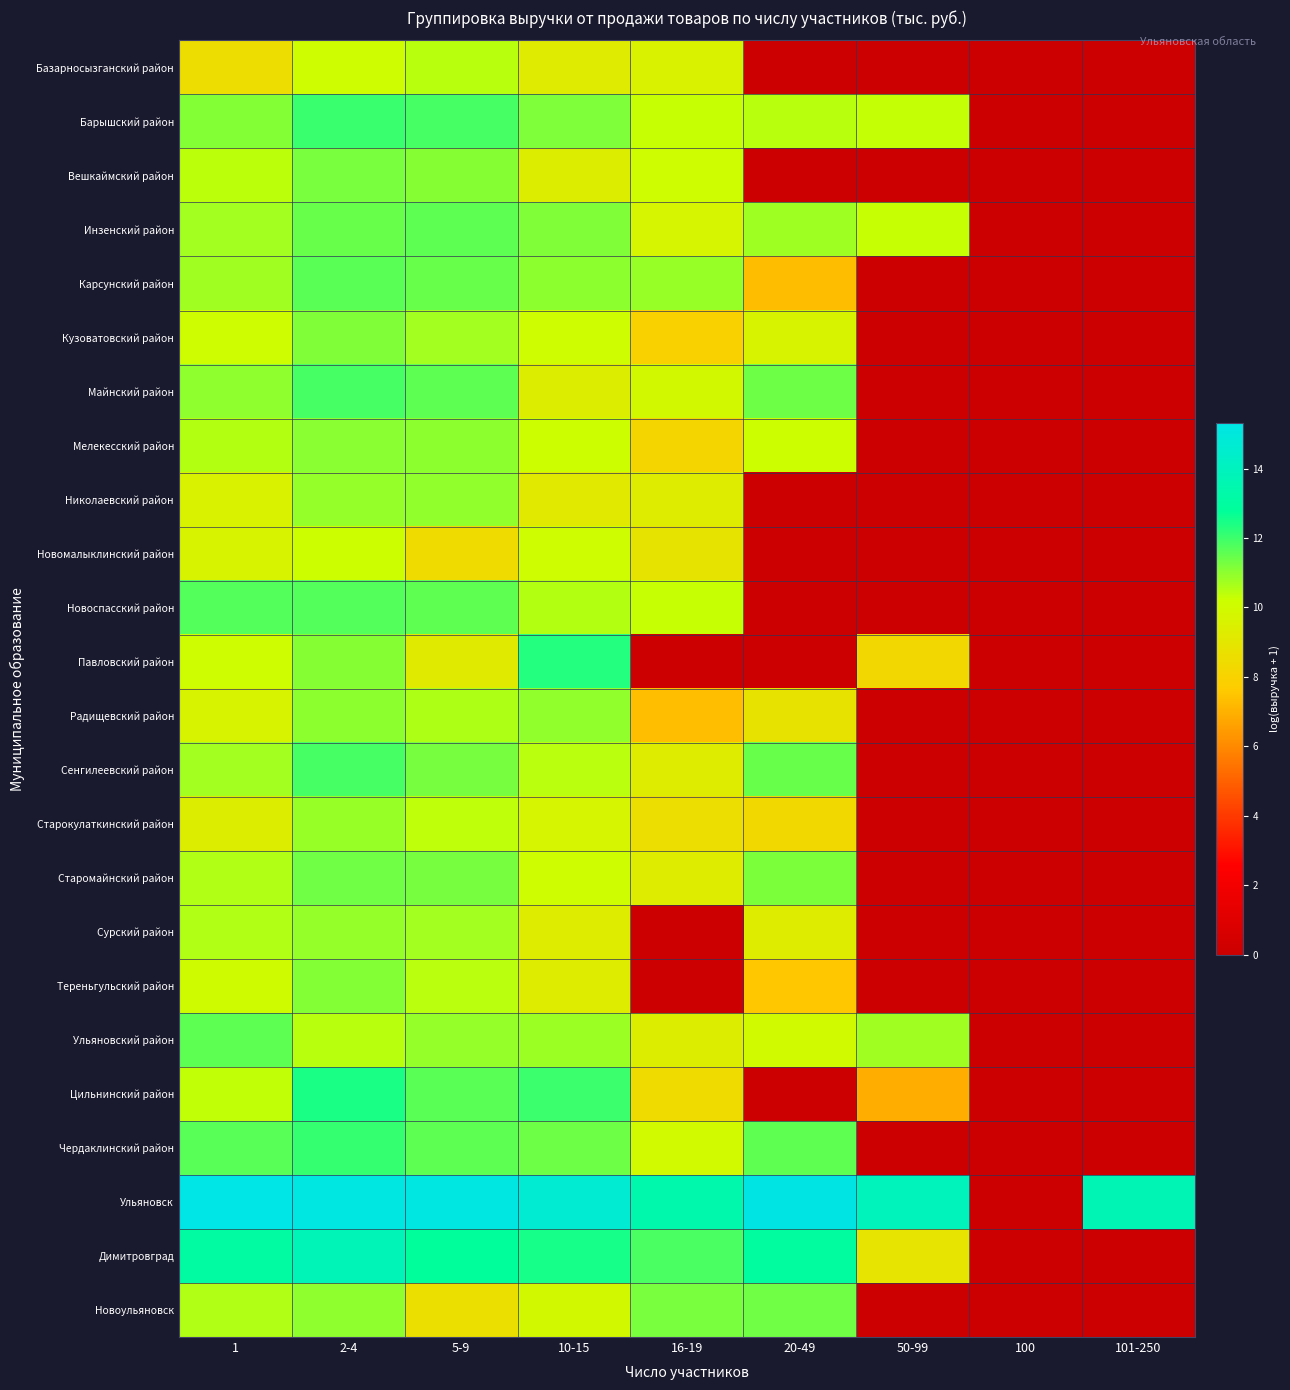

Which series has the largest total across all categories?

Ульяновск